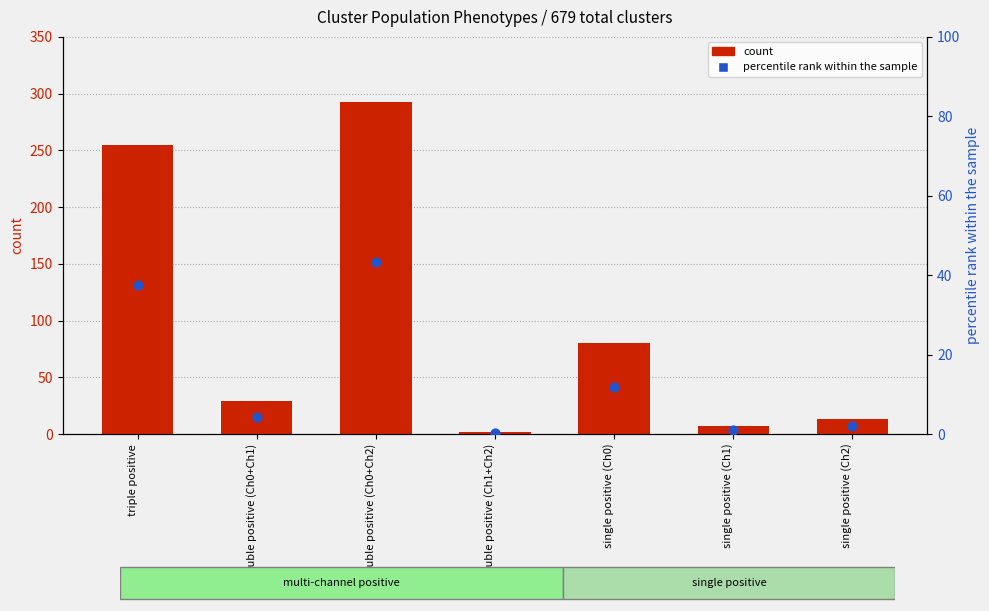

At which category is the sum across all series the highest?

double positive (Ch0+Ch2)